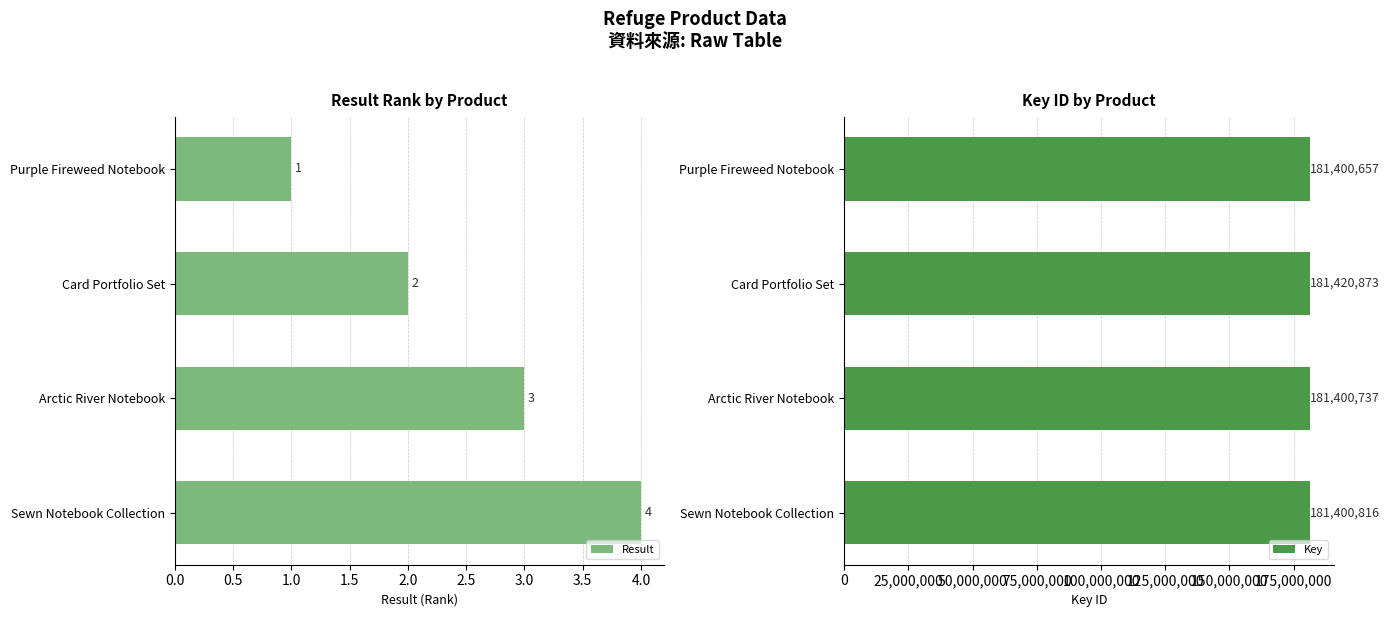

Which series has the widest spread of values?

Key